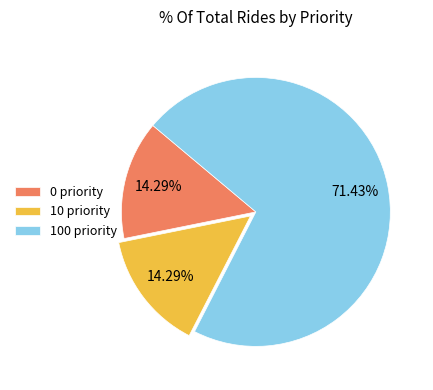

Approximately how many times larger is the value at 100 priority compared to 0 priority?

5.0